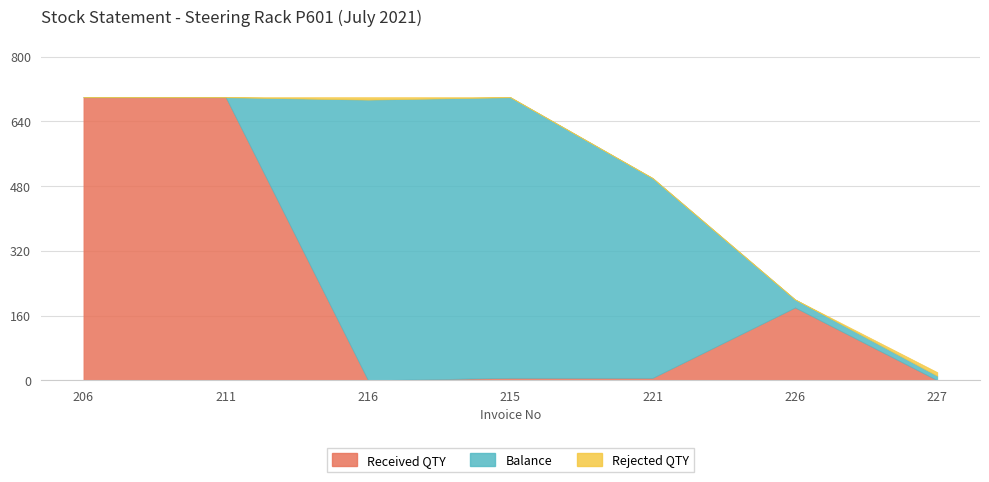

What is the maximum value for Rejected QTY?

9